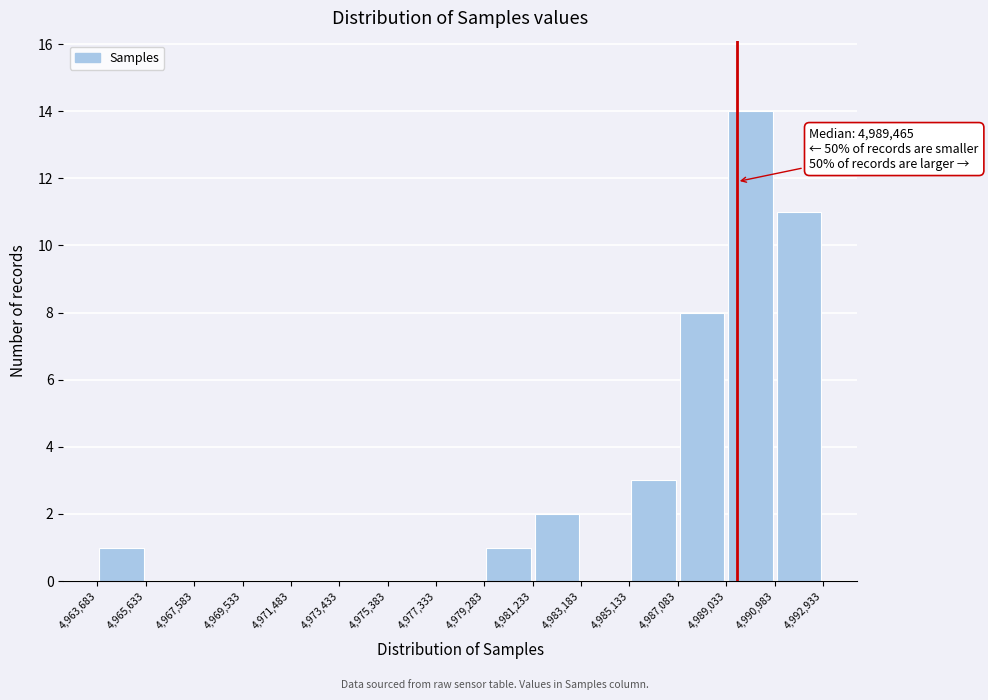

Which range on the x-axis has the tallest bar?

4,989,033 to 4,990,983